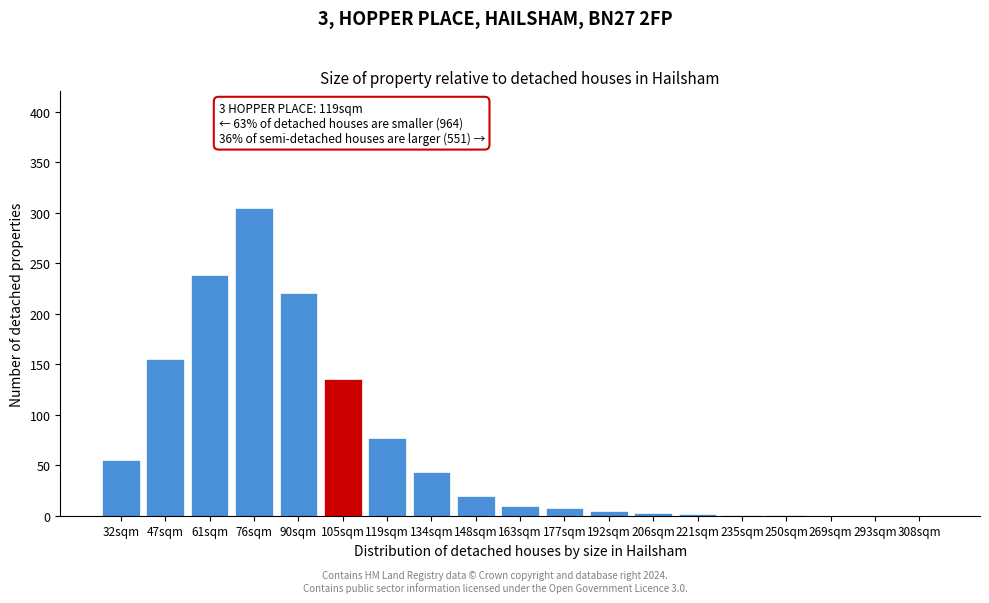

What is the sum of all values?

1278